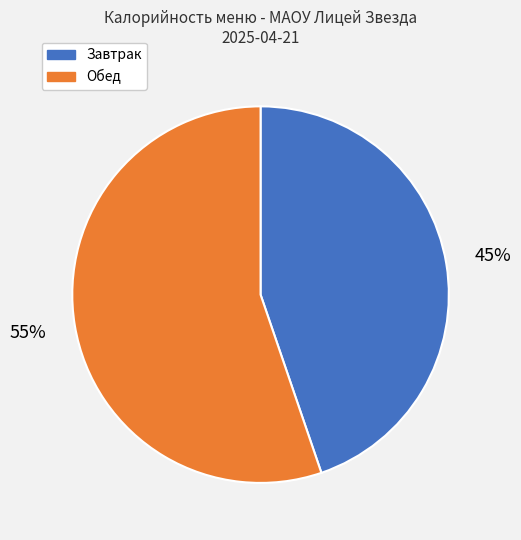

Is it true that Завтрак is 45% of the pie?

True